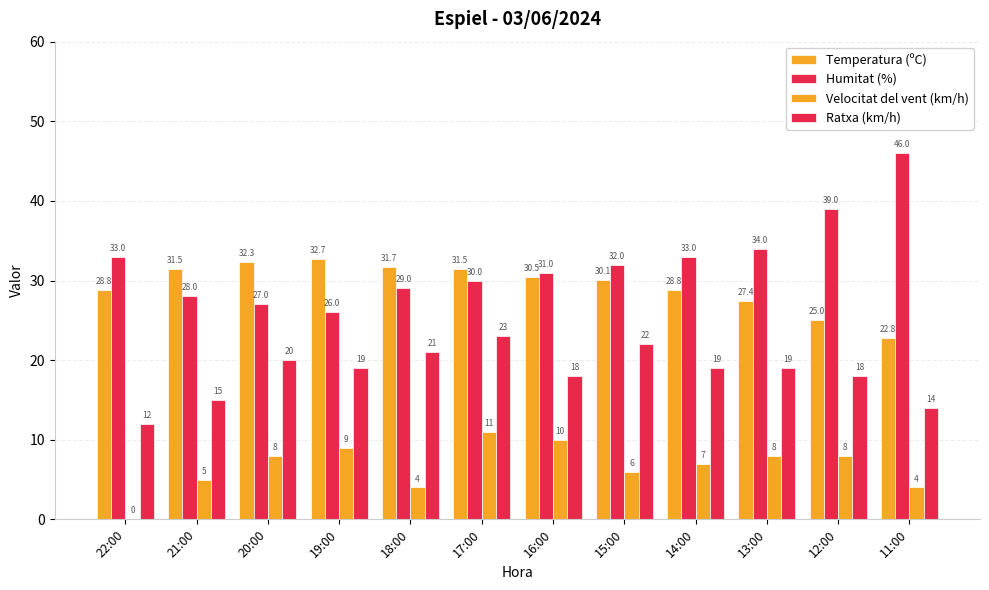

What is the total value across all series at 13:00?

88.4